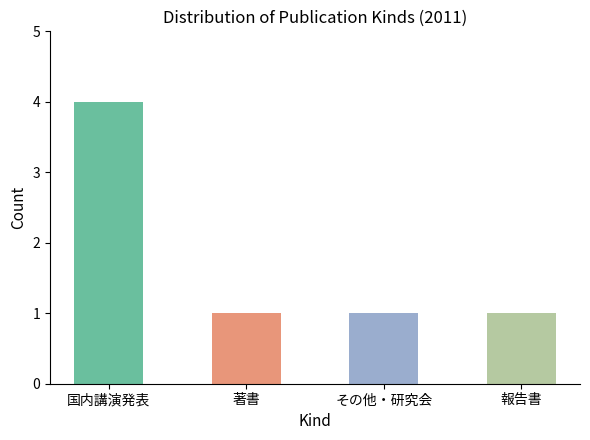

What is the sum of the values at 国内講演発表 and その他・研究会?

5